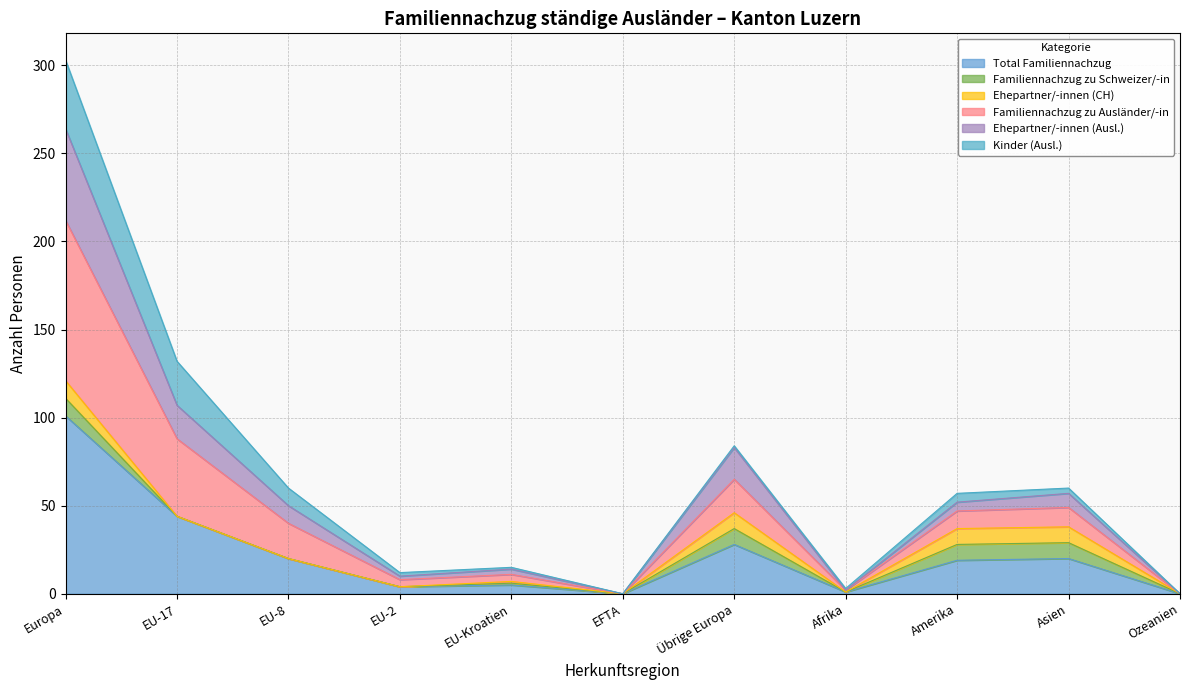

How many lines are shown in the chart?

6